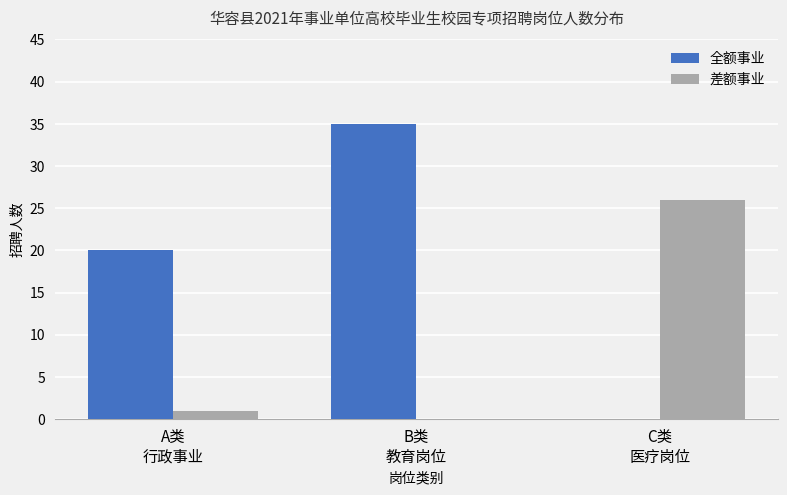

Reading left to right, what are all the values shown in this chart?

全额事业: 20	35	0
差额事业: 1	0	26